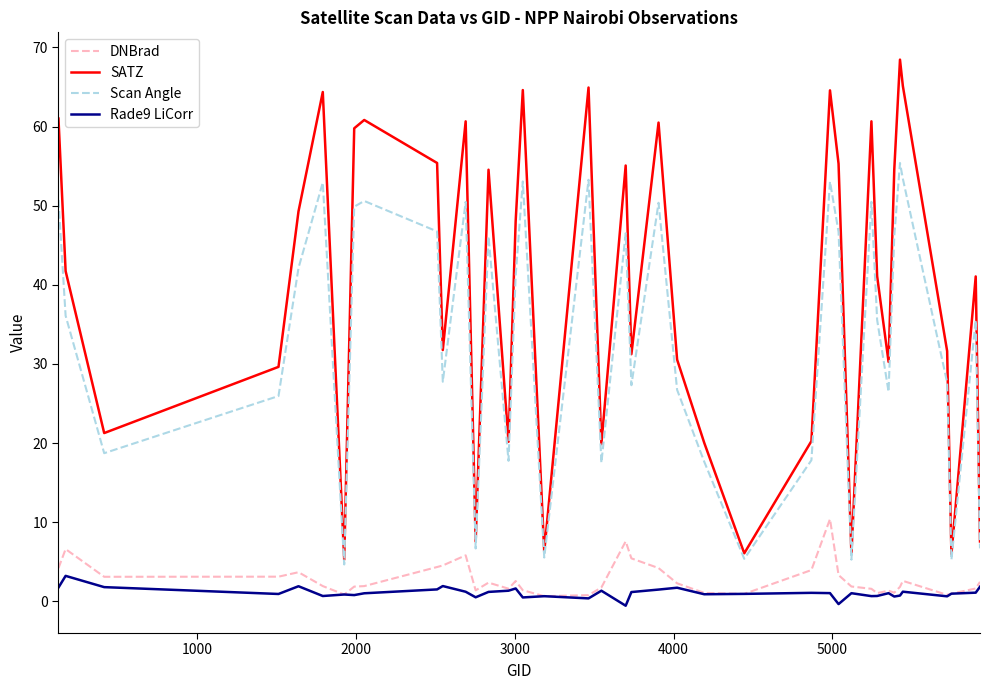

Which series has the largest total across all categories?

SATZ